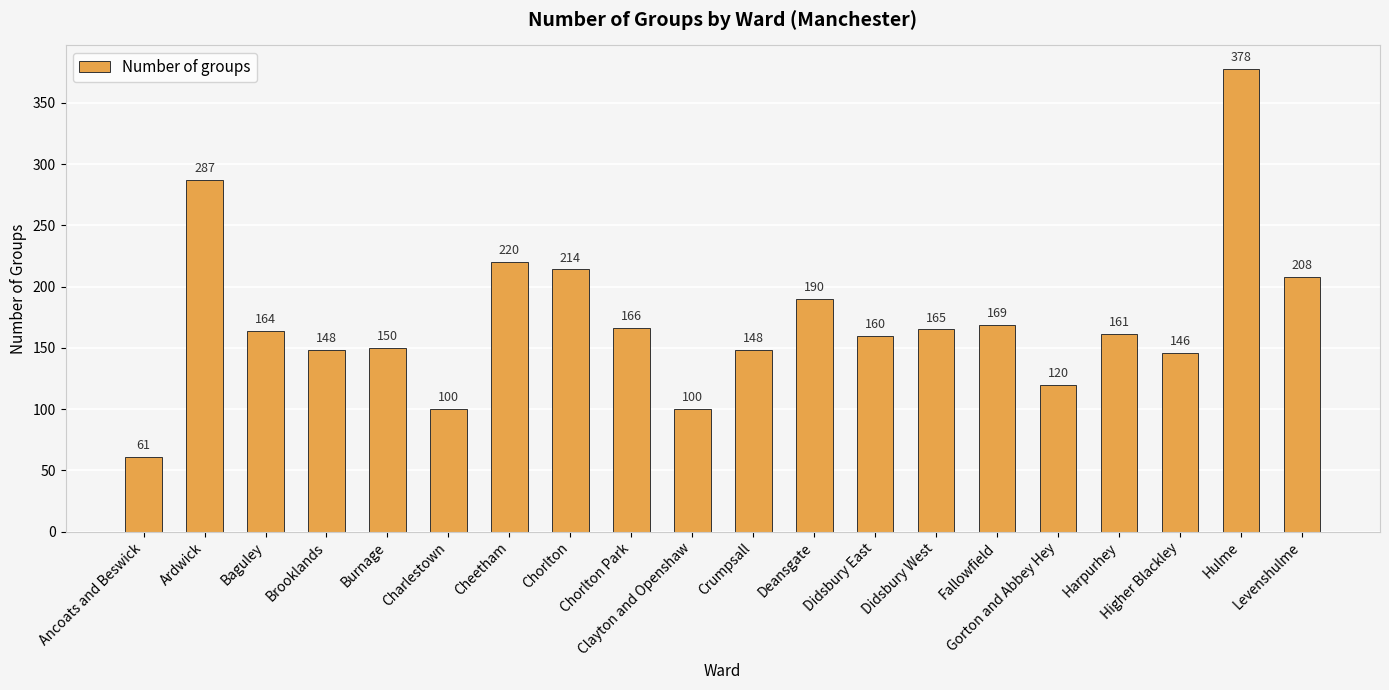

Approximately how many times larger is the value at Ardwick compared to Burnage?

1.9